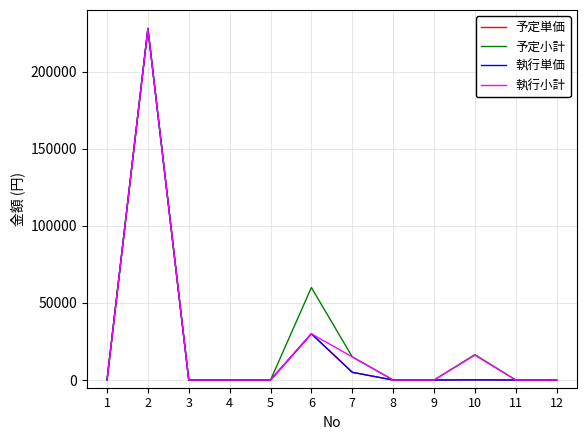

What are all the series names shown in the legend?

予定単価, 予定小計, 執行単価, 執行小計